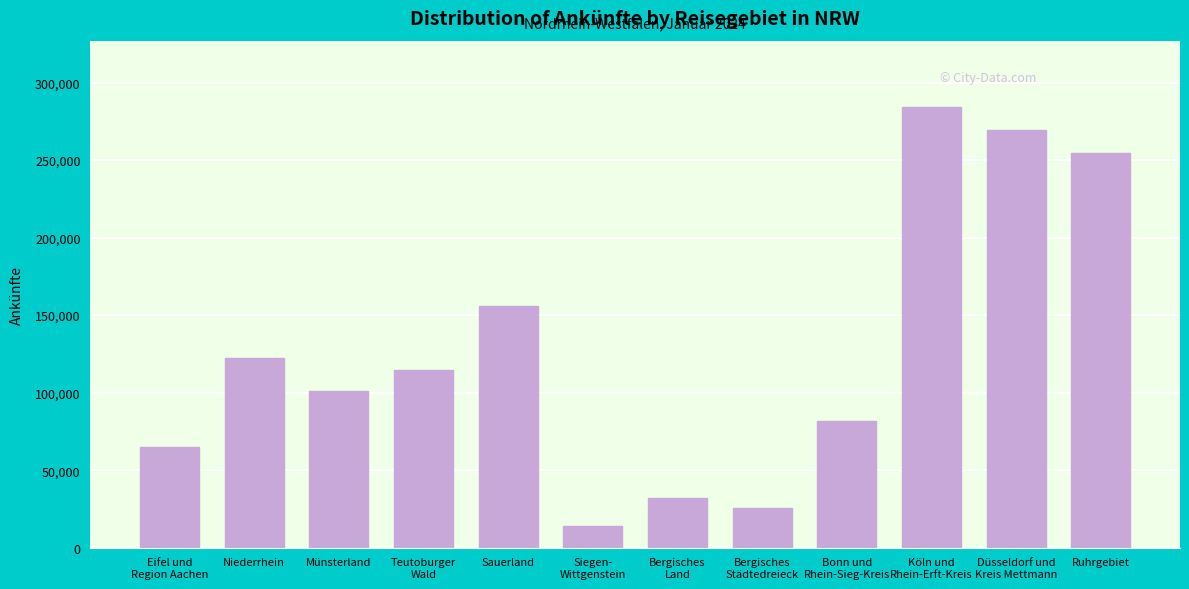

Reading left to right, transcribe all the data shown in this chart.

64886	122054	100996	114380	155991	13667	32324	25369	81853	284391	269620	254409